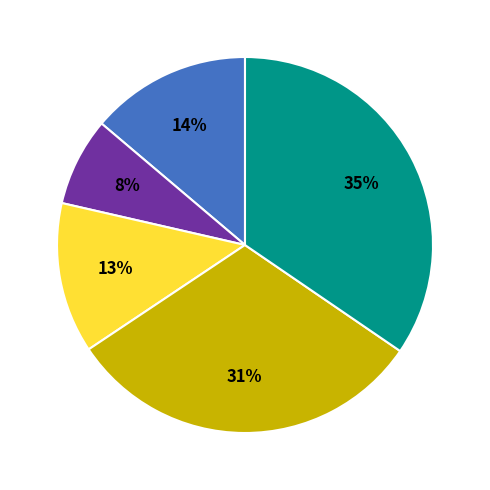

Count the number of slices in the pie.

5